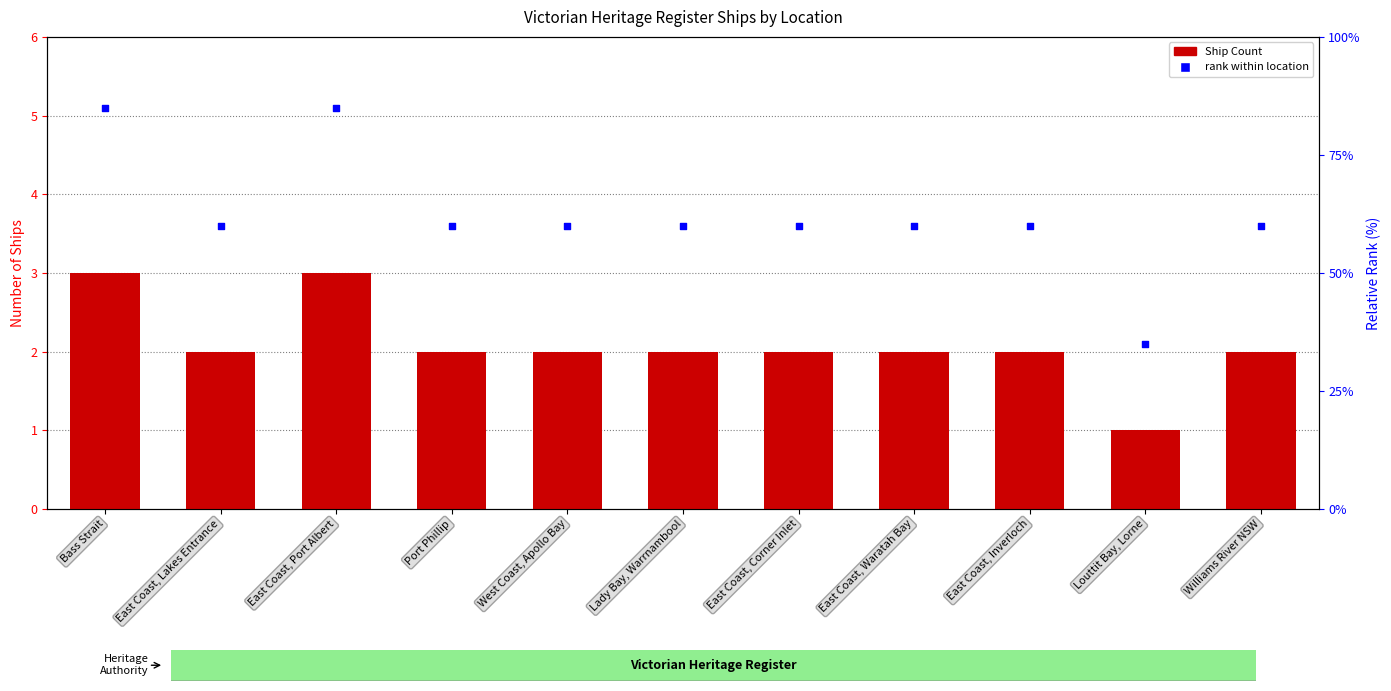

At which category is the sum across all series the highest?

Bass Strait